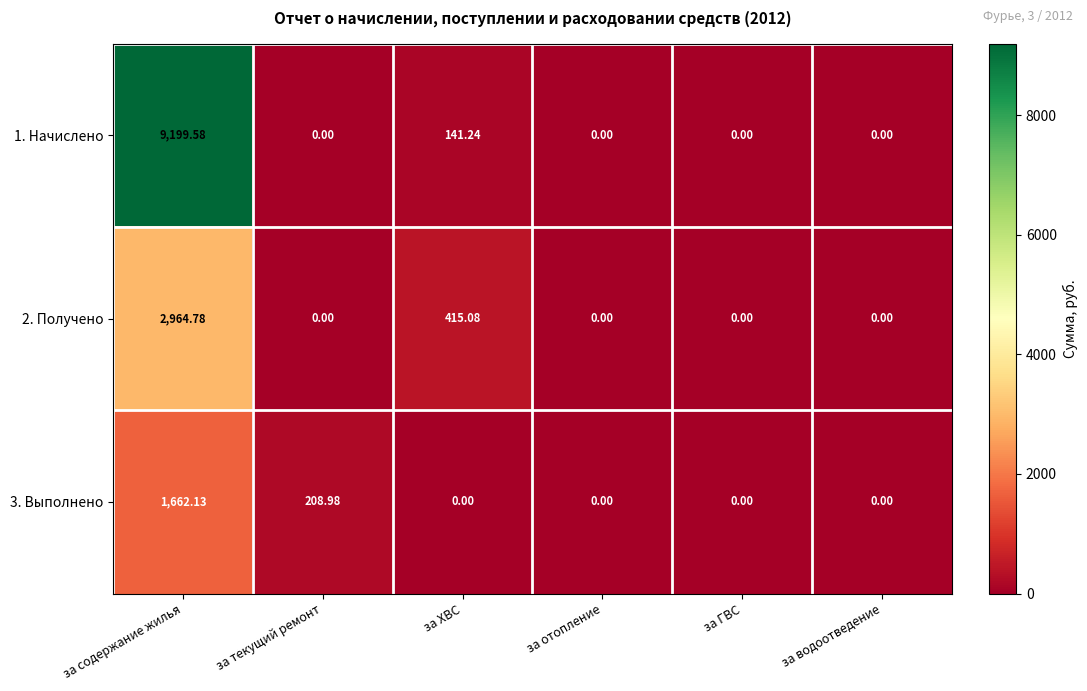

Is the value of 2. Получено at за отопление greater than the value of 3. Выполнено at за текущий ремонт?

No